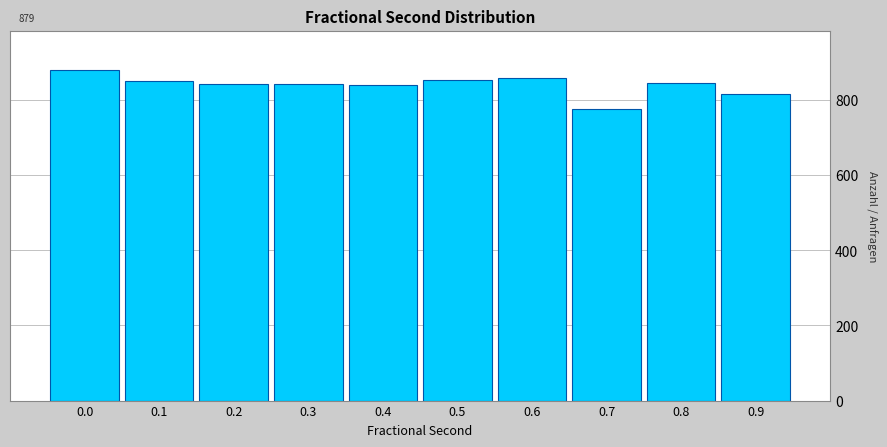

What is the approximate value at 0.2?

841